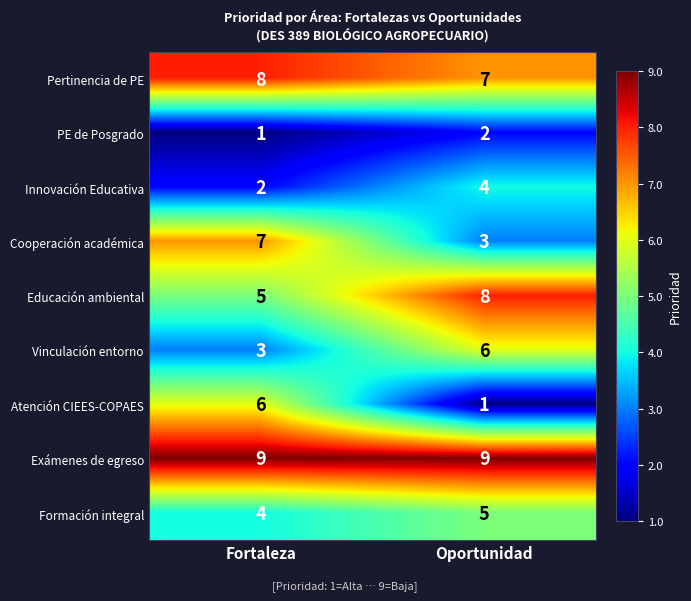

Reading left to right, transcribe all the data shown in this chart.

Pertinencia de PE: Fortaleza=8	Oportunidad=7
PE de Posgrado: Fortaleza=1	Oportunidad=2
Innovación Educativa: Fortaleza=2	Oportunidad=4
Cooperación académica: Fortaleza=7	Oportunidad=3
Educación ambiental: Fortaleza=5	Oportunidad=8
Vinculación entorno: Fortaleza=3	Oportunidad=6
Atención CIEES-COPAES: Fortaleza=6	Oportunidad=1
Exámenes de egreso: Fortaleza=9	Oportunidad=9
Formación integral: Fortaleza=4	Oportunidad=5